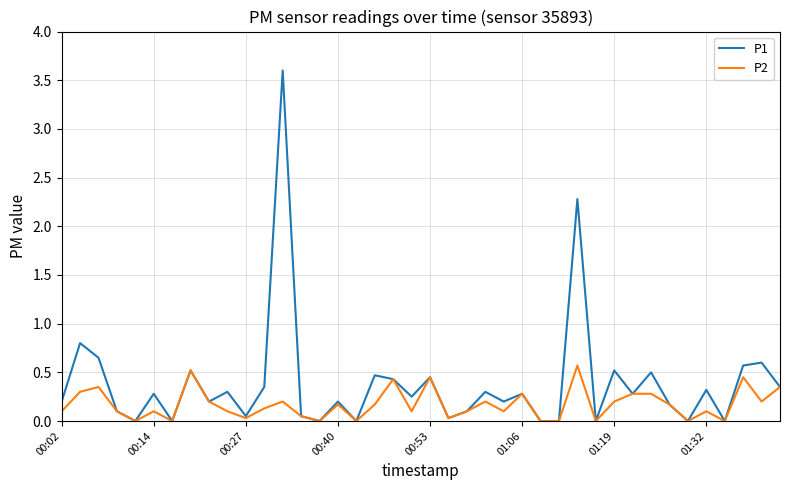

What is the maximum value for P2?

0.6